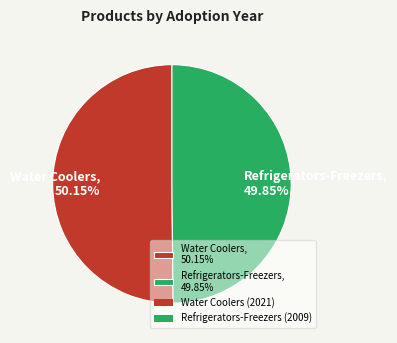

Approximately how many times larger is the value at Water Coolers, 50.15% compared to Refrigerators-Freezers, 49.85%?

1.0